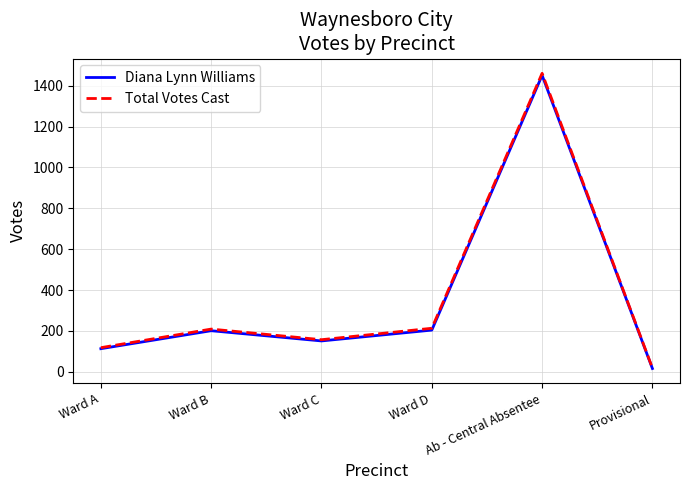

What is the difference between the Diana Lynn Williams values at Ward B and Ward C?

50